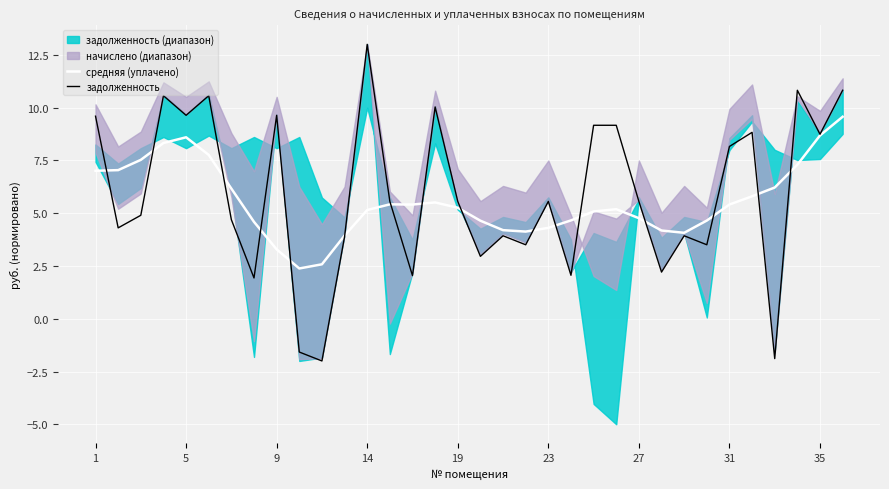

What is the maximum value for задолженность?

13.0